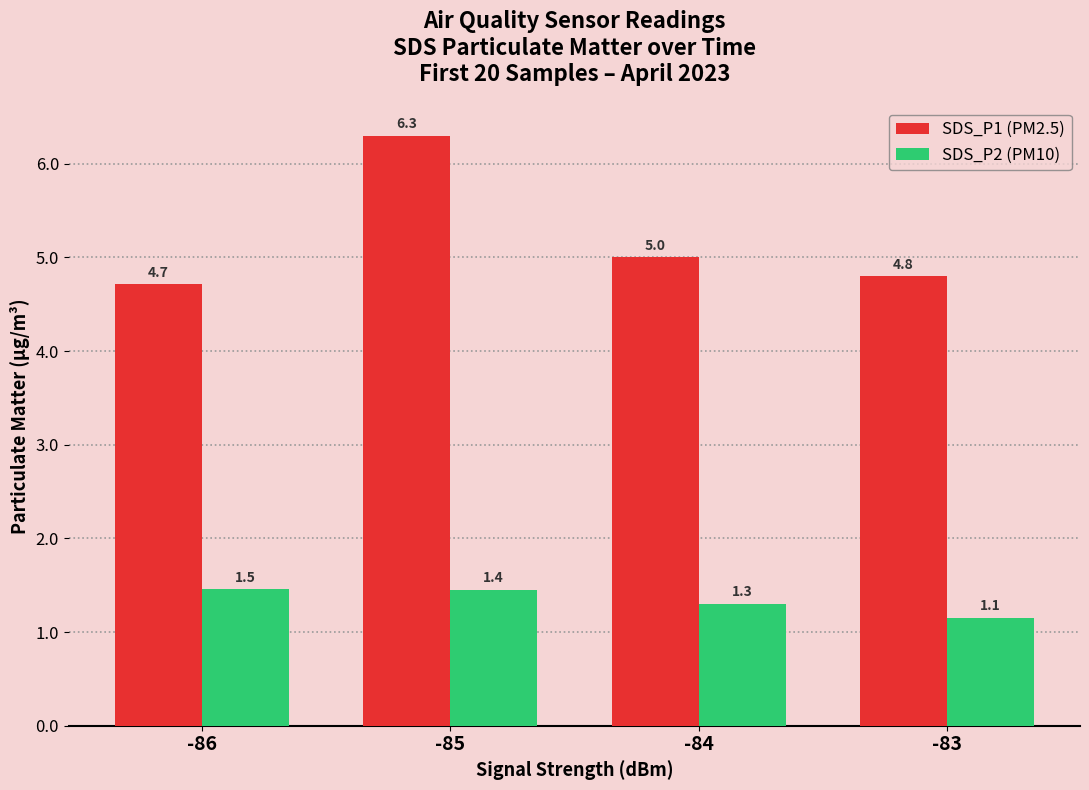

What is the difference between the second highest and minimum values in the SDS_P1 (PM2.5) series?

0.3